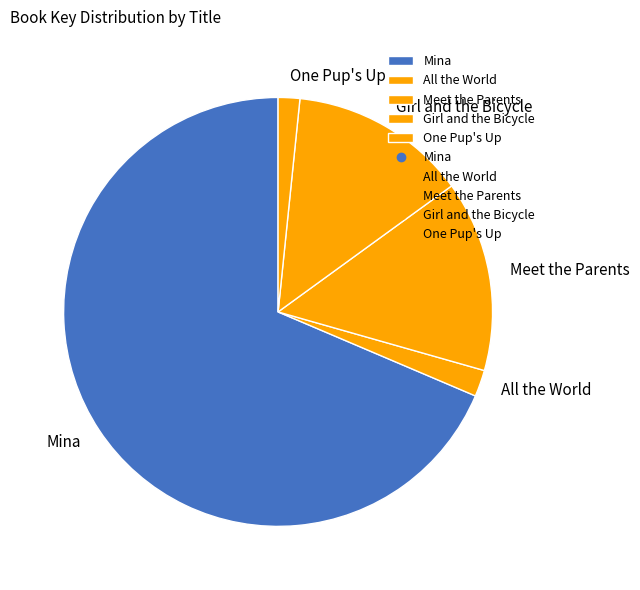

Is the sum of One Pup's Up and All the World greater than half?

No